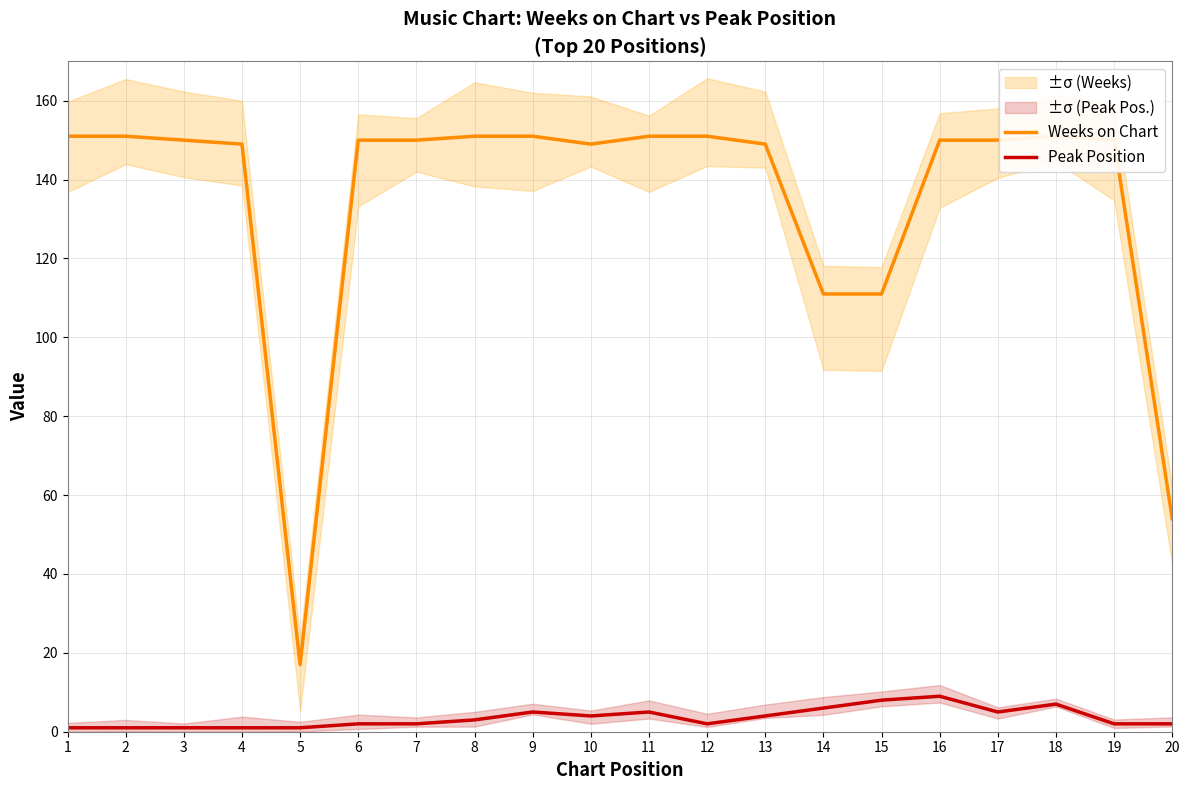

True or false: Peak Position and Weeks on Chart cross at least once.

False